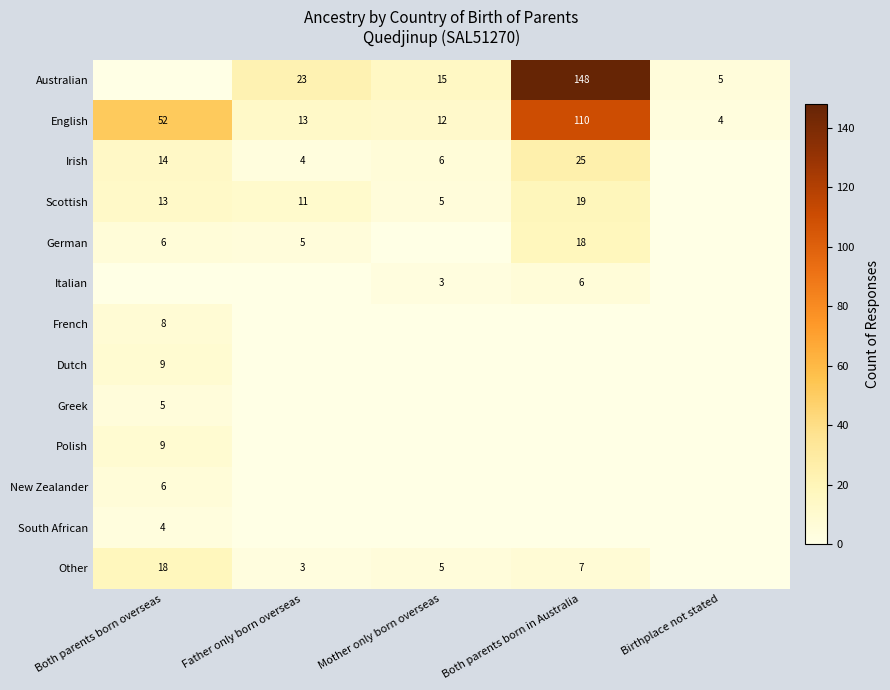

What is the sum of all English values?

191